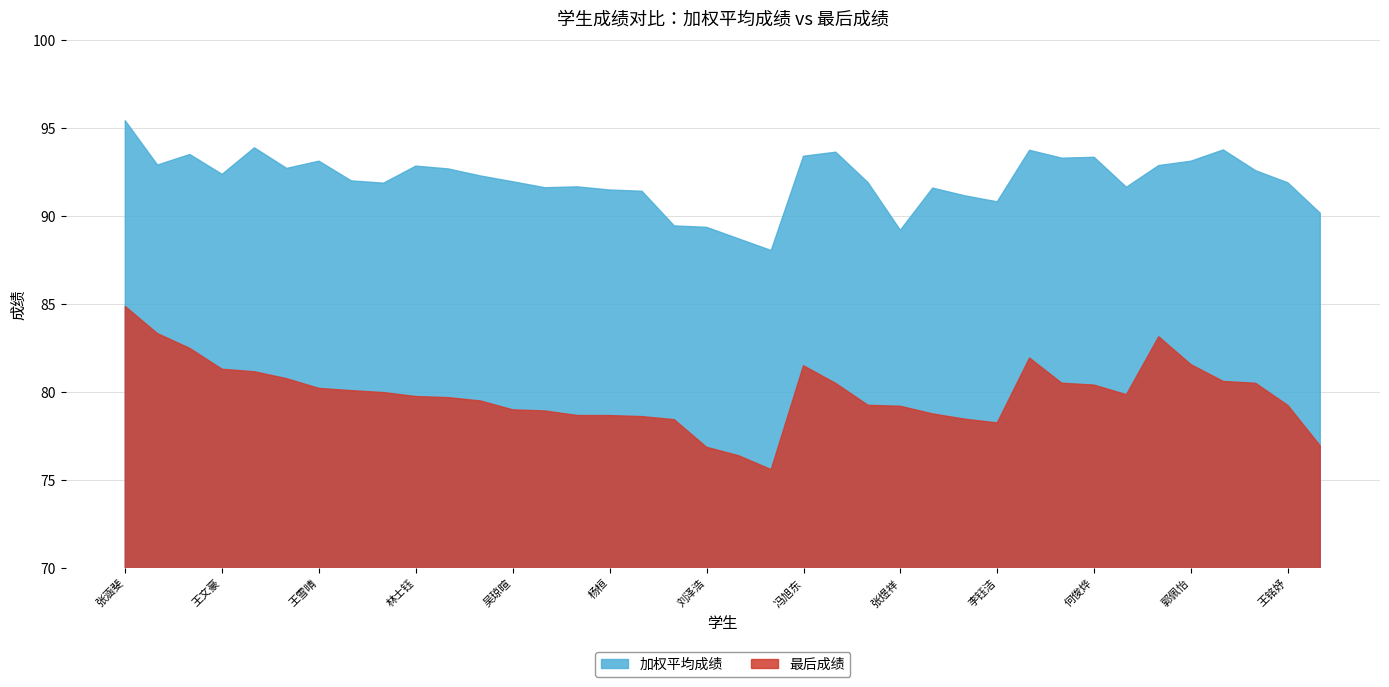

Reading left to right, what are all the values shown in this chart?

加权平均成绩: 95.4	92.9	93.5	92.4	93.9	92.7	93.1	92.0	91.9	92.8	92.7	92.3	92.0	91.6	91.7	91.5	91.4	89.4	89.4	88.7	88.0	93.4	93.6	91.9	89.2	91.6	91.2	90.8	93.7	93.3	93.3	91.6	92.9	93.1	93.8	92.6	91.9	90.2
最后成绩: 84.9	83.3	82.5	81.3	81.1	80.8	80.2	80.1	80.0	79.7	79.7	79.5	79.0	78.9	78.7	78.7	78.6	78.4	76.9	76.4	75.6	81.5	80.5	79.2	79.2	78.8	78.5	78.2	81.9	80.5	80.4	79.8	83.1	81.6	80.6	80.5	79.2	76.9